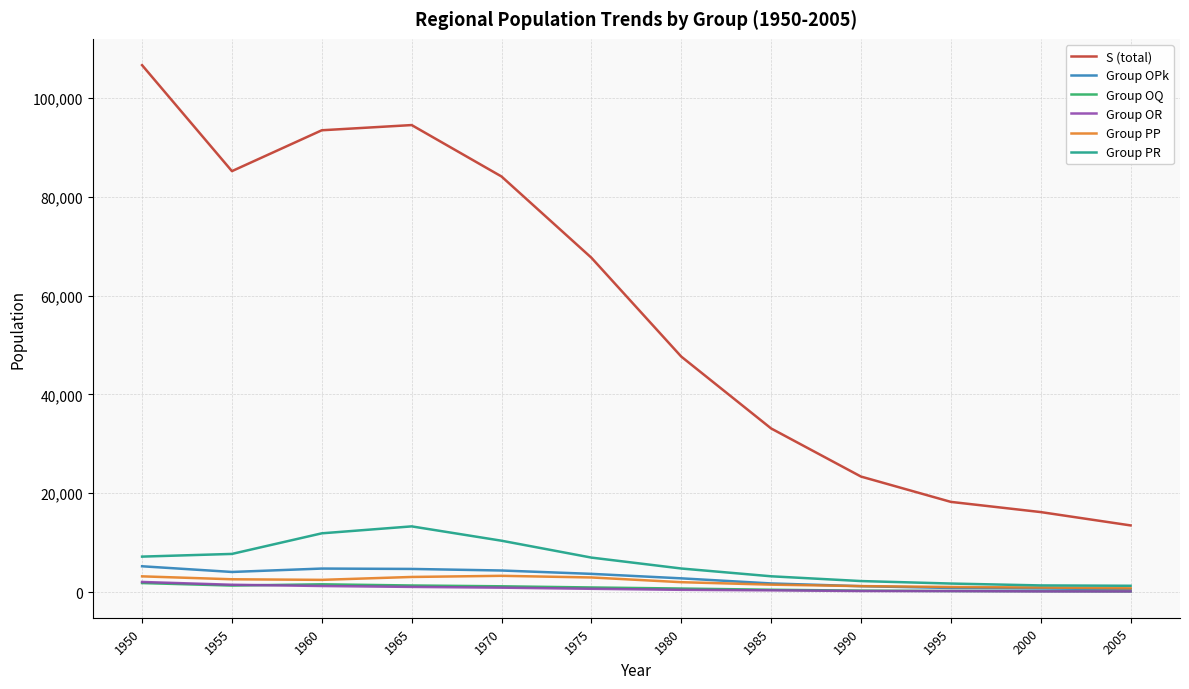

What are all the series names shown in the legend?

S (total), Group OPk, Group OQ, Group OR, Group PP, Group PR